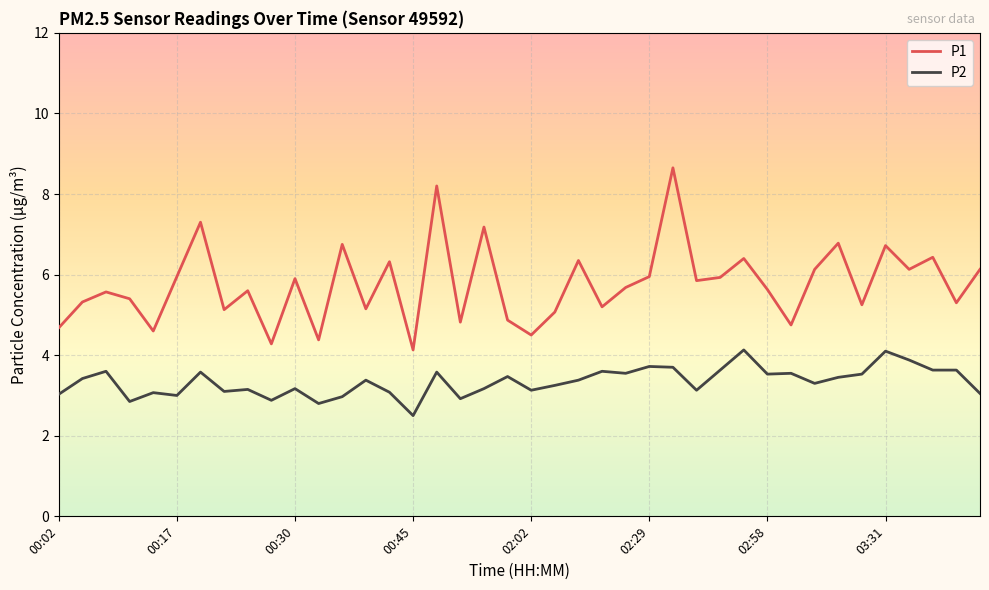

List the series in order of their peak value, highest first.

P1, P2